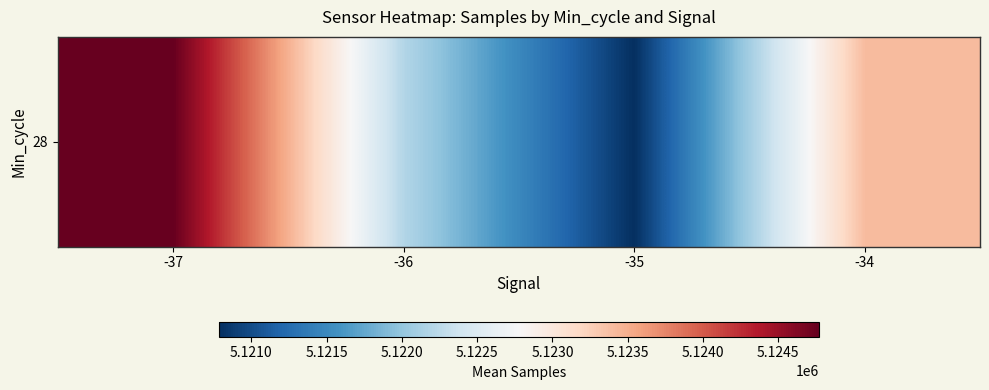

What is the change in value from -37 to -35?

-3983.6